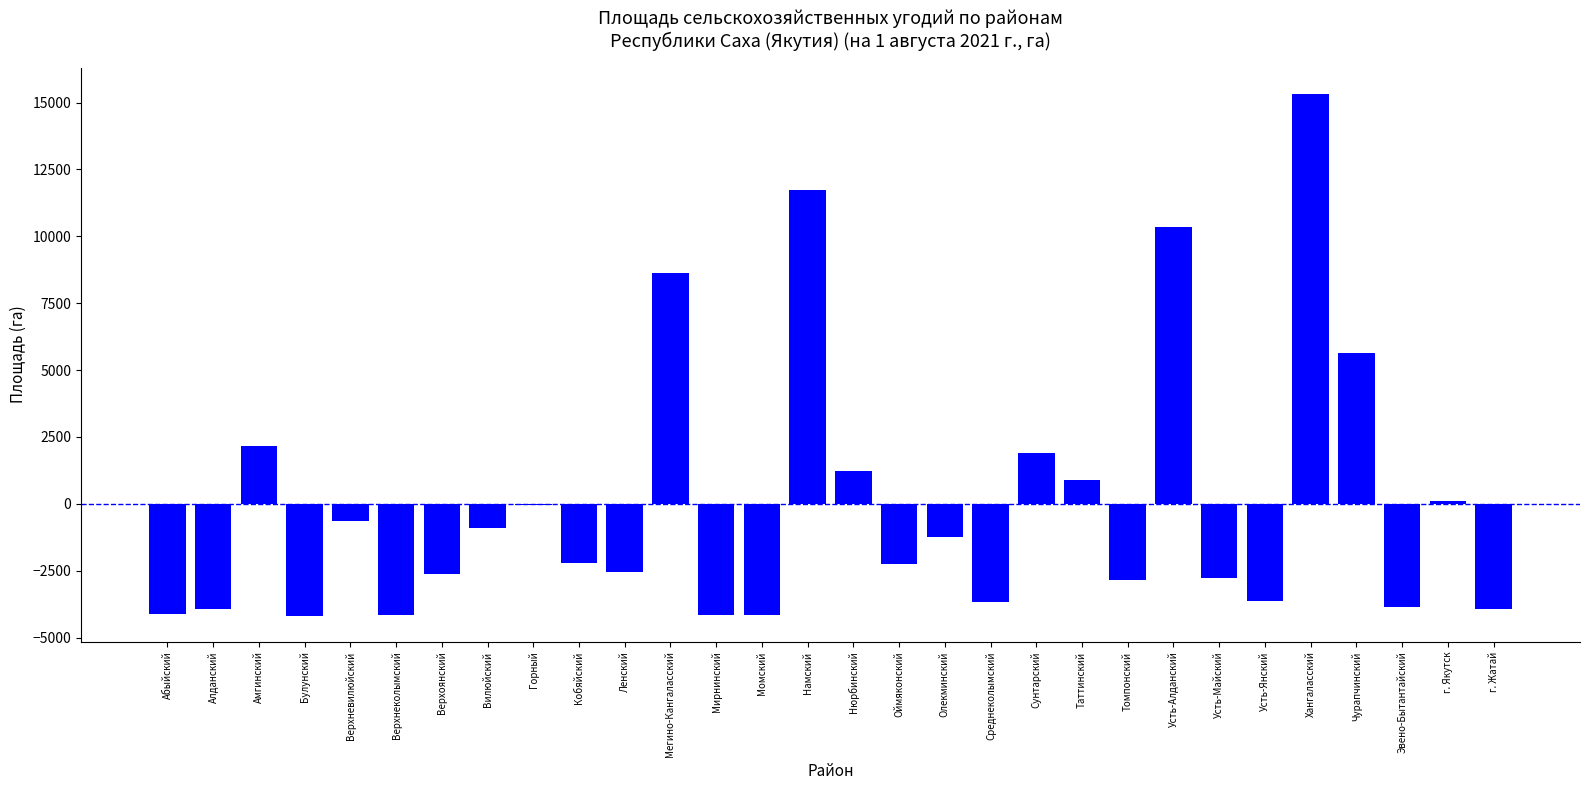

What is the greatest value displayed?

15331.2